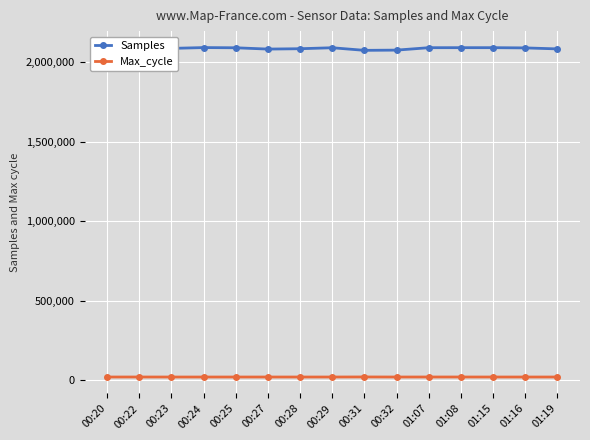

True or false: Samples and Max_cycle cross at least once.

False